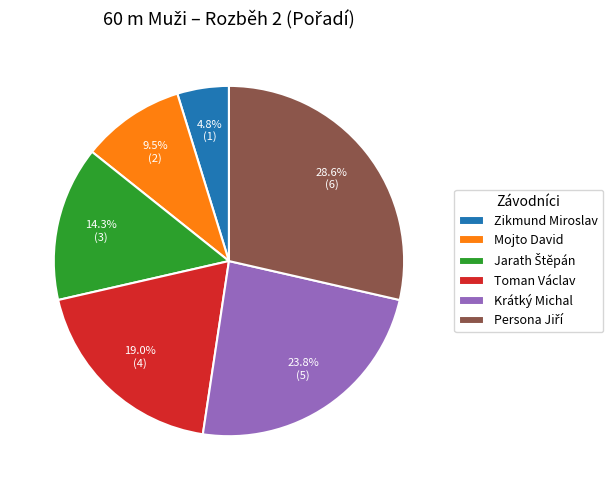

Does any single category account for the majority?

No